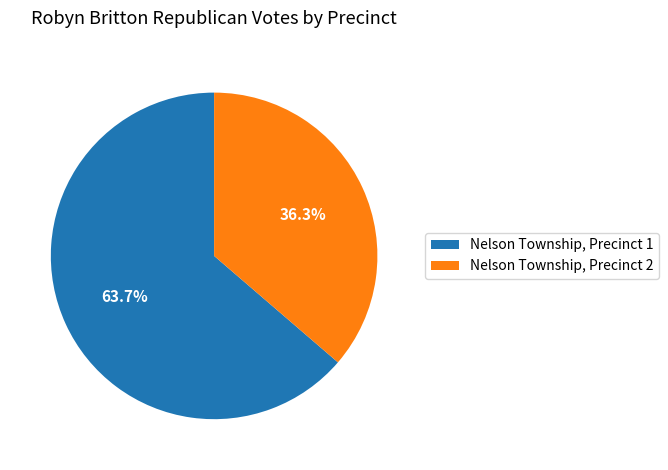

What is the total percentage of Nelson Township, Precinct 1 and Nelson Township, Precinct 2?

100.0%